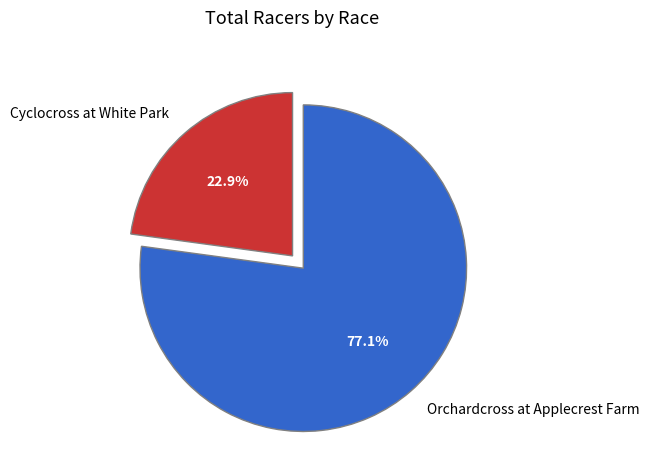

Rank the categories by value from highest to lowest.

Orchardcross at Applecrest Farm, Cyclocross at White Park